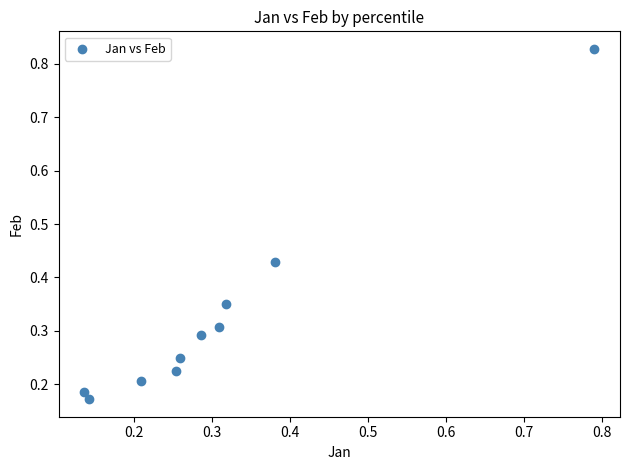

What is the range of Y values (max minus min)?

0.7